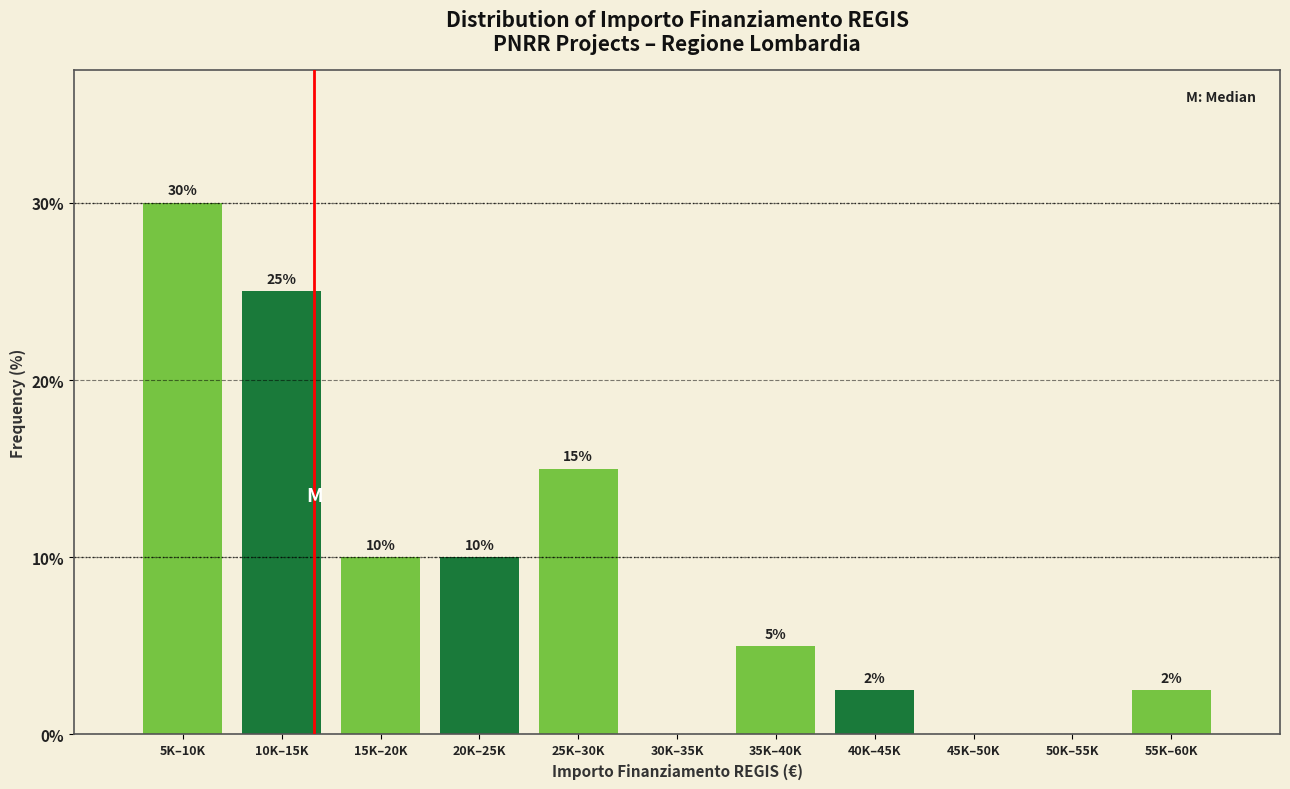

At which label is the value closest to 15?

25K–30K